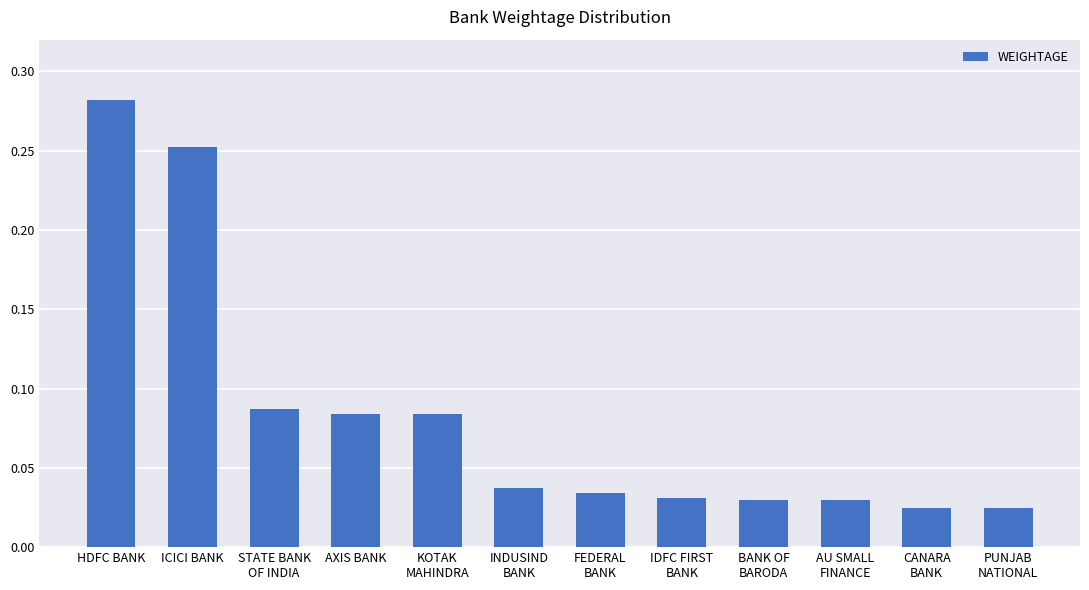

Which label corresponds to the largest value in the chart?

HDFC BANK